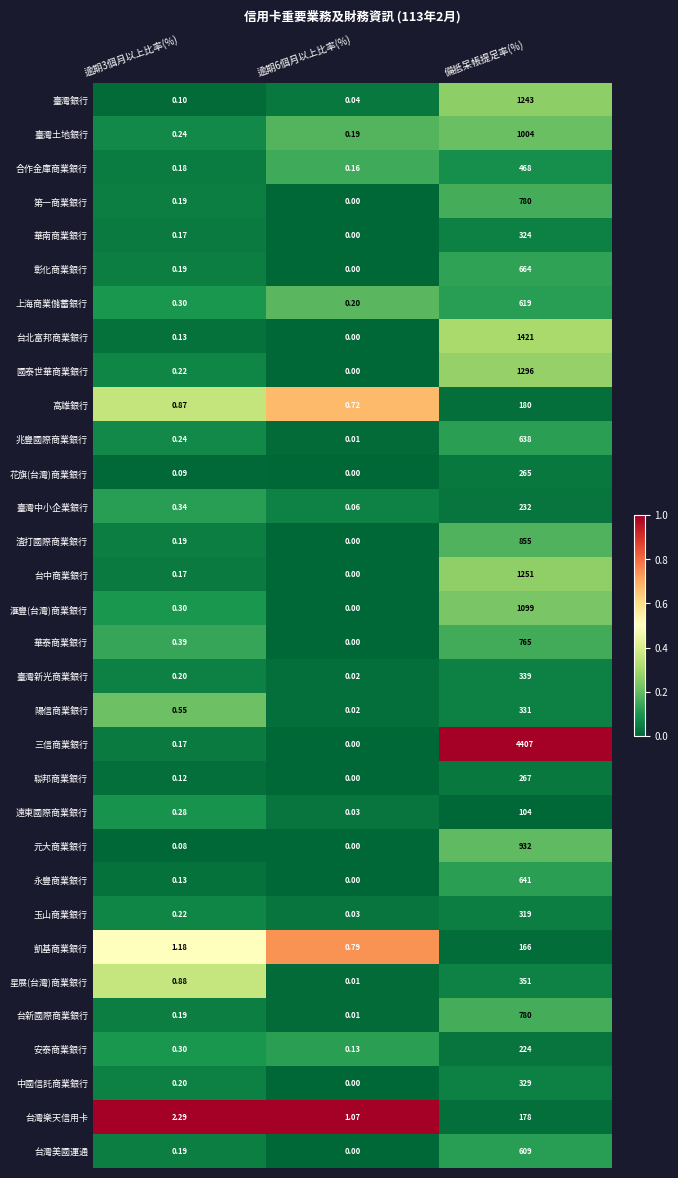

Which series has the largest range (max minus min)?

三信商業銀行